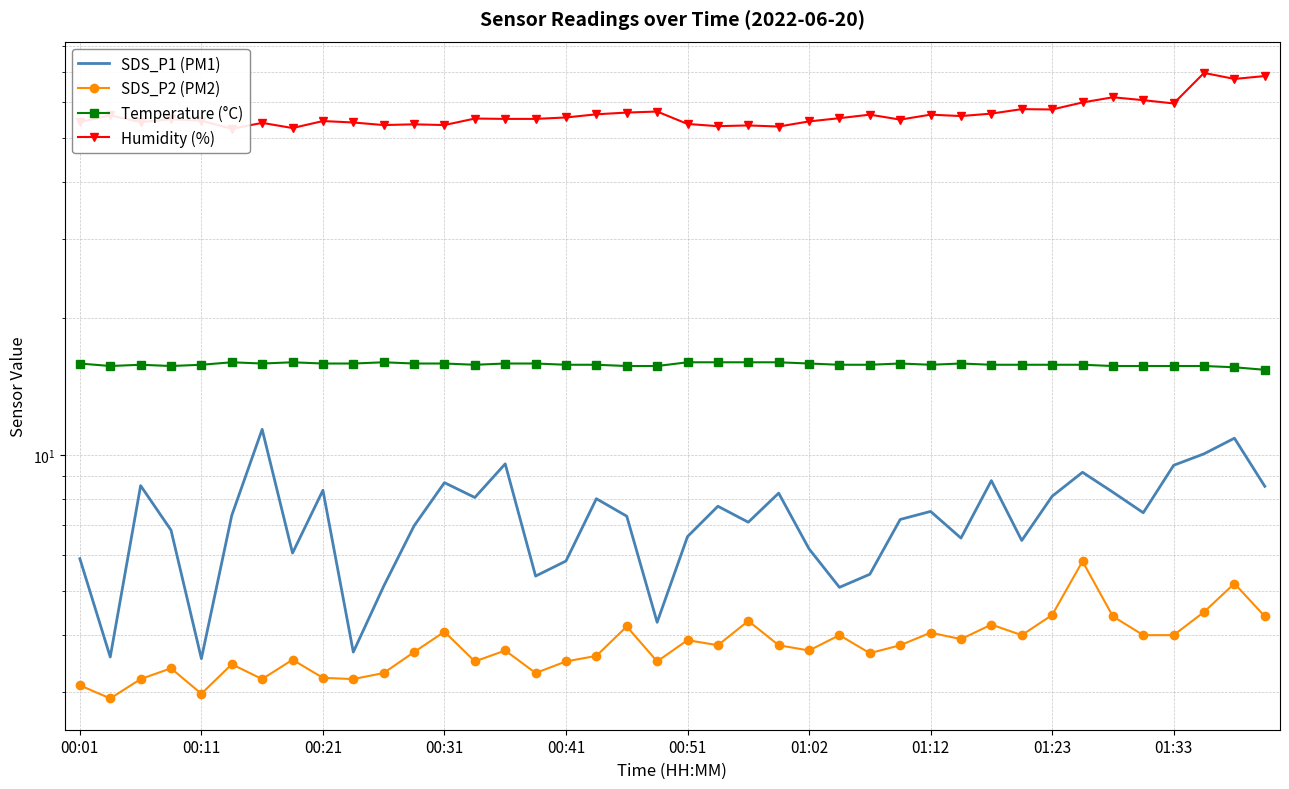

At 00:31, list the series in order from largest to smallest.

Humidity (%), Temperature (°C), SDS_P1 (PM1), SDS_P2 (PM2)